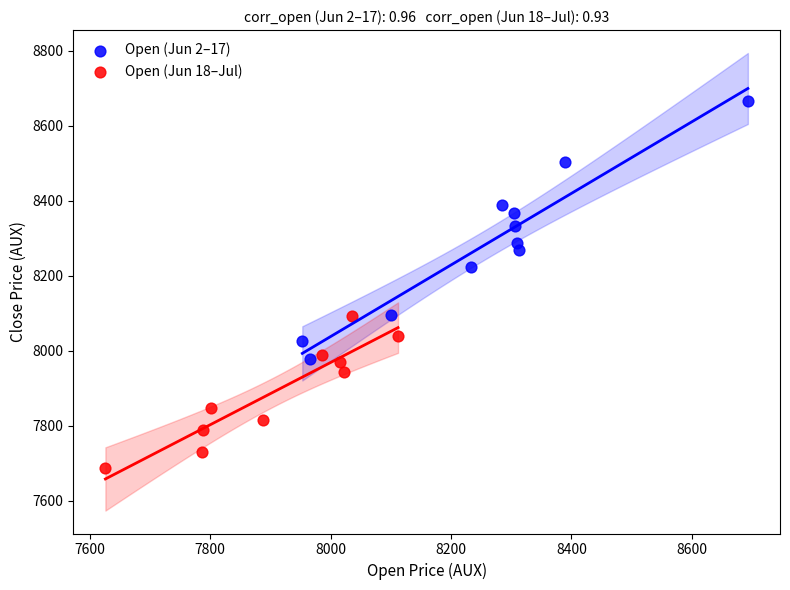

Which series contains the lowest Y value?

Open (Jun 18–Jul)